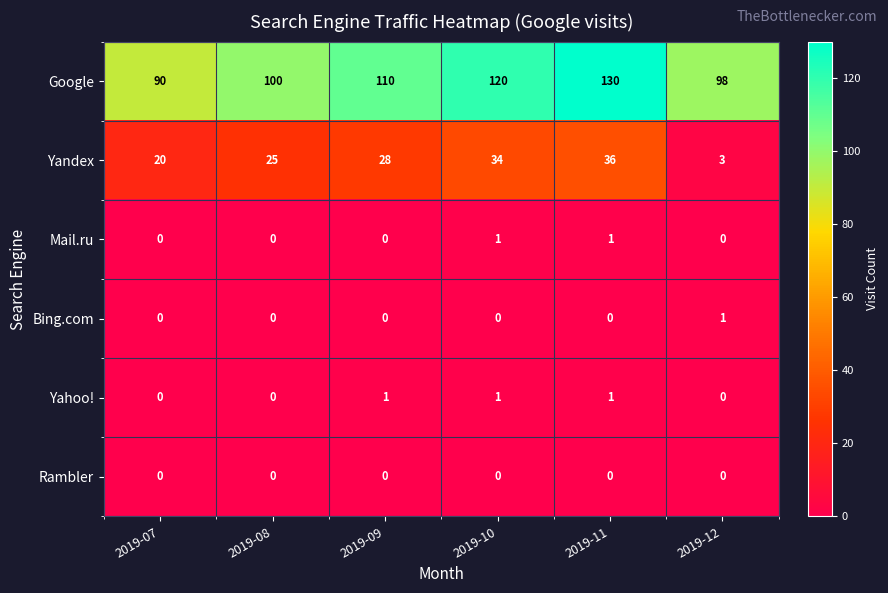

What is the spread (max minus min) of values at 2019-08?

100